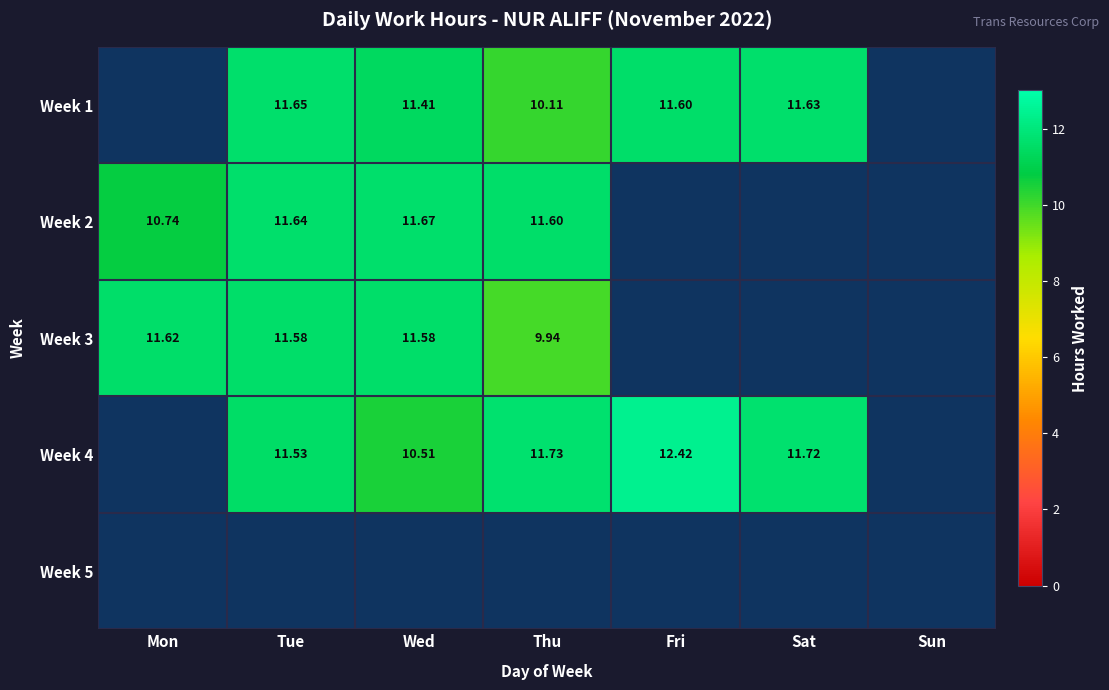

The Week 4 series shows 12.4 at Fri. True or false?

True